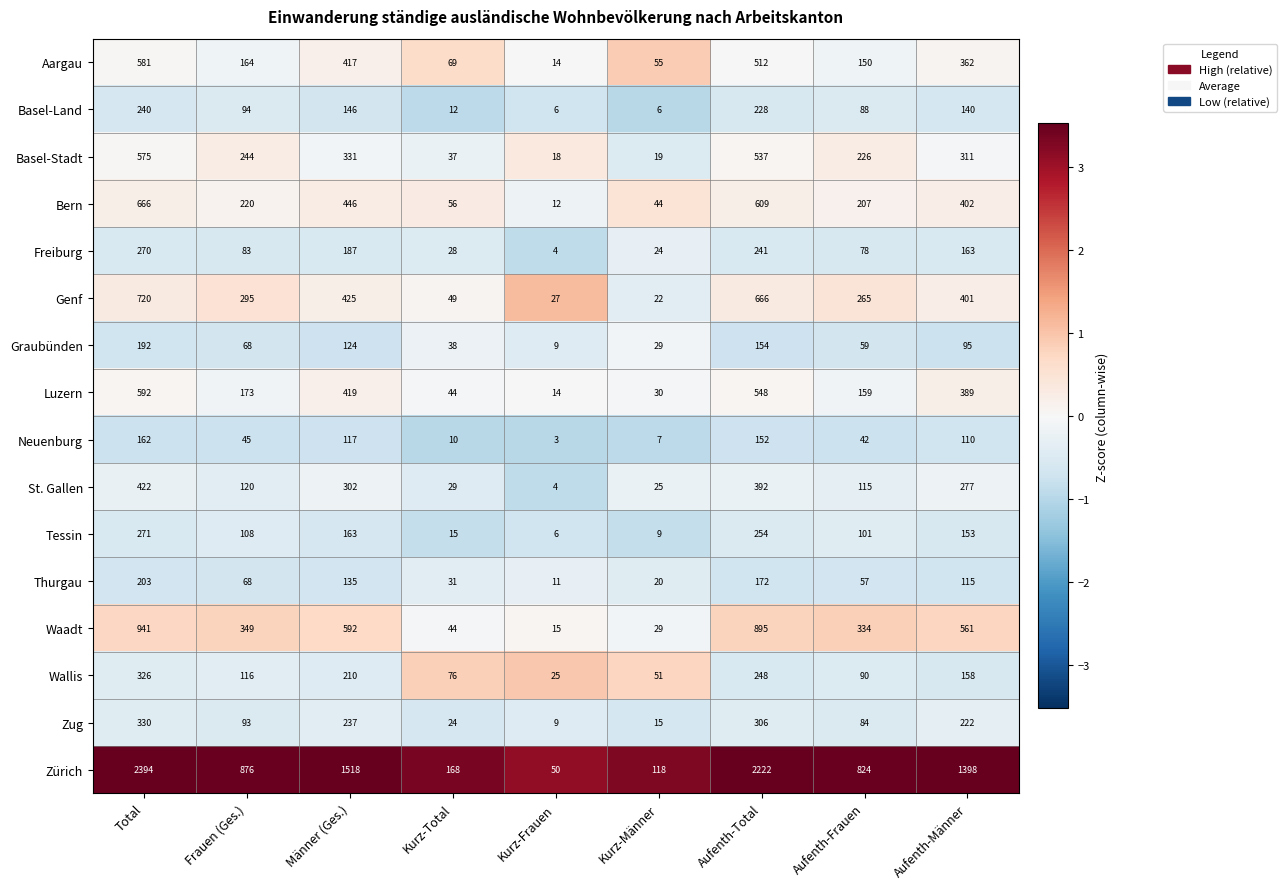

Read the Genf value at Aufenth-Total.

666